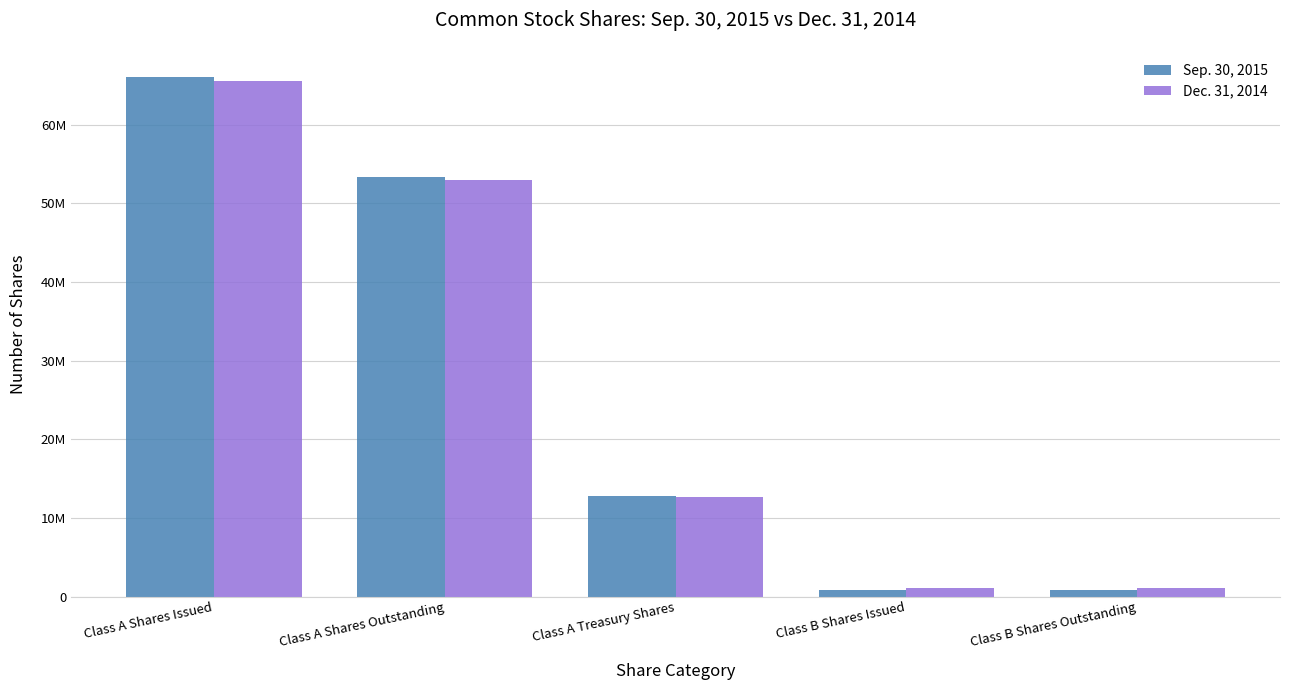

Reading right to left, what are all the values shown in this chart?

Sep. 30, 2015: Class B Shares Outstanding=794938	Class B Shares Issued=794938	Class A Treasury Shares=12728394	Class A Shares Outstanding=53352916	Class A Shares Issued=66081310
Dec. 31, 2014: Class B Shares Outstanding=1020485	Class B Shares Issued=1020485	Class A Treasury Shares=12694042	Class A Shares Outstanding=52938267	Class A Shares Issued=65632309